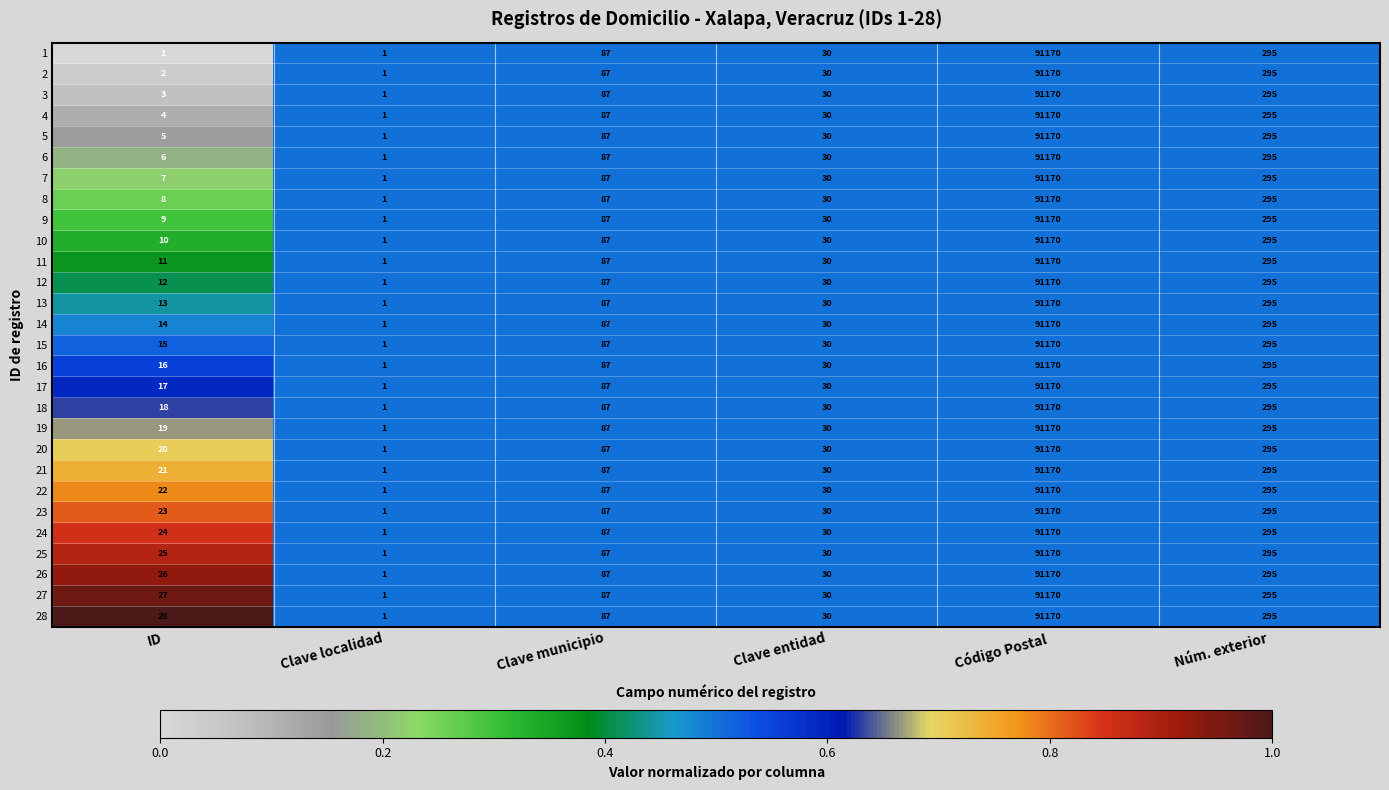

Rank the series at ID from highest to lowest value.

28, 27, 26, 25, 24, 23, 22, 21, 20, 19, 18, 17, 16, 15, 14, 13, 12, 11, 10, 9, 8, 7, 6, 5, 4, 3, 2, 1